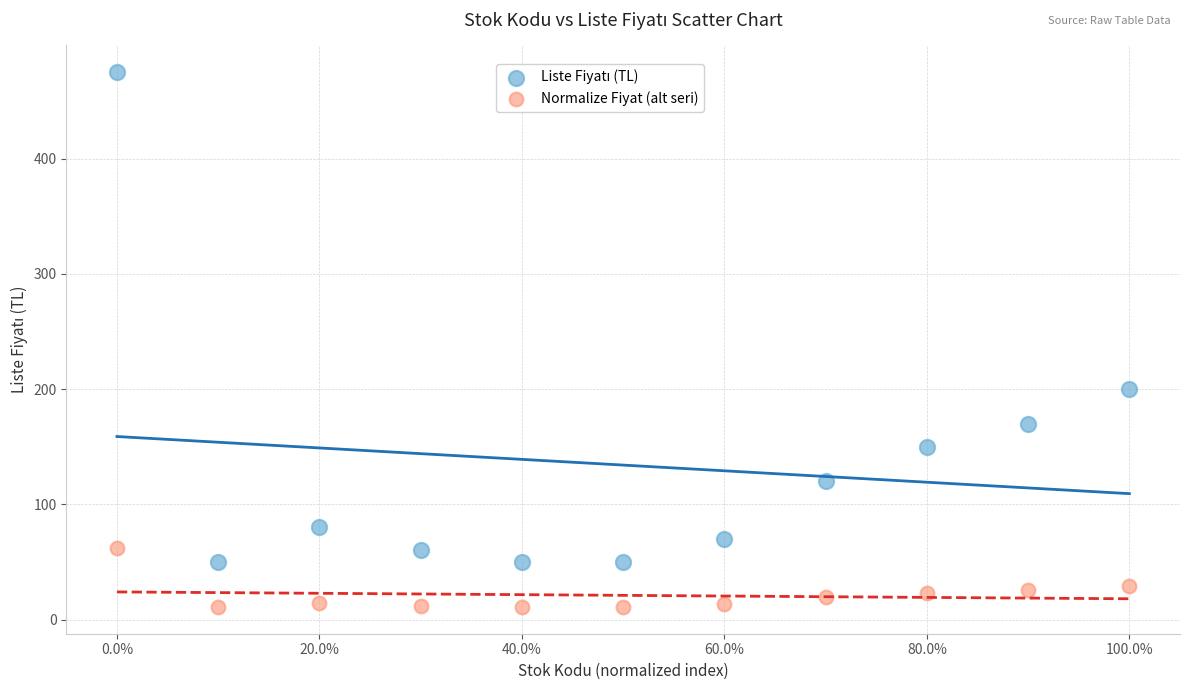

Which series contains the lowest Y value?

Normalize Fiyat (alt seri)